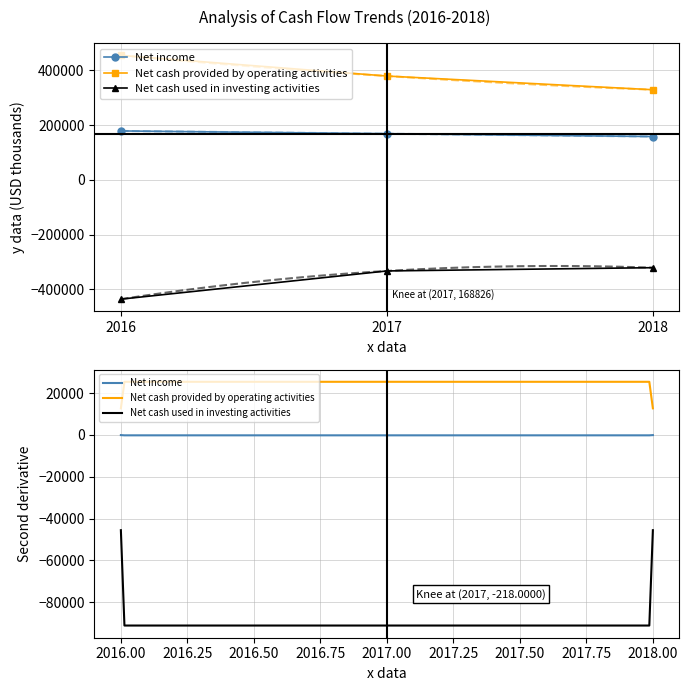

At which category does the chart reach its peak across all series?

2016